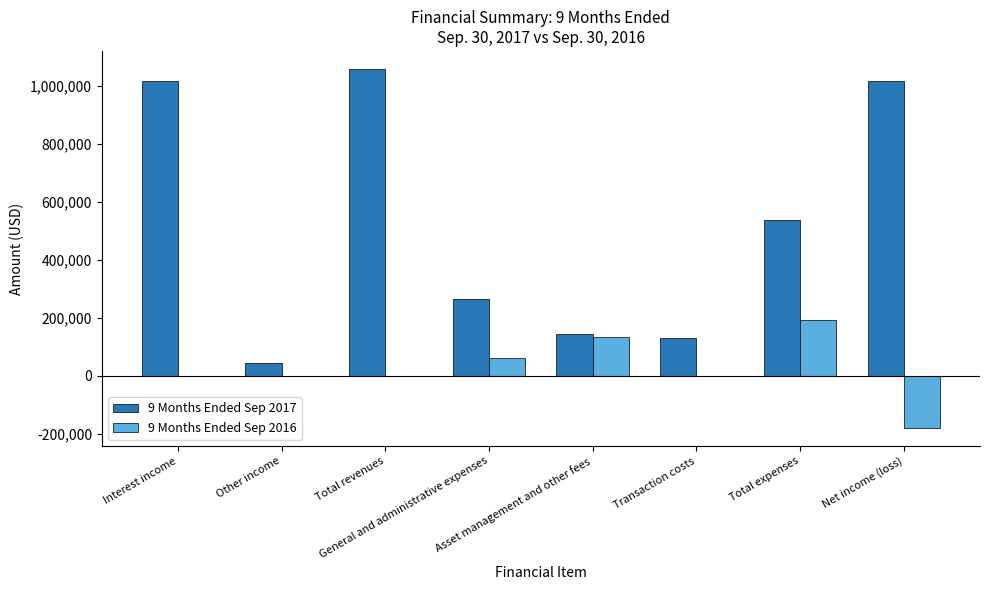

True or false: 9 Months Ended Sep 2016 has a value of -172266 at Total revenues.

False